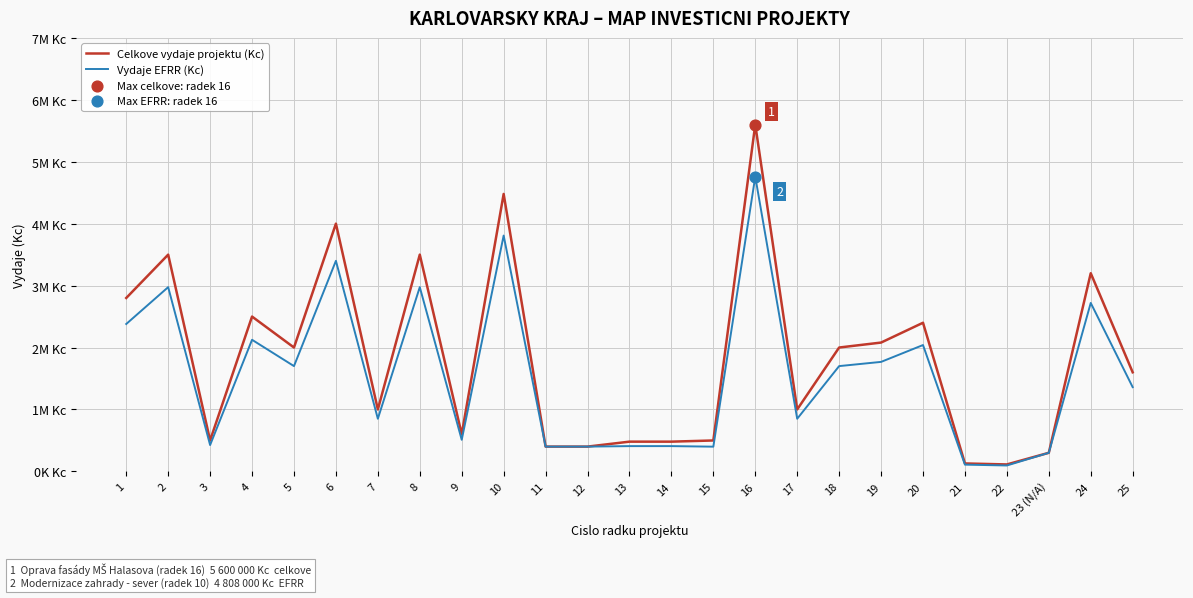

What is the total value across all series at 5?

3700000